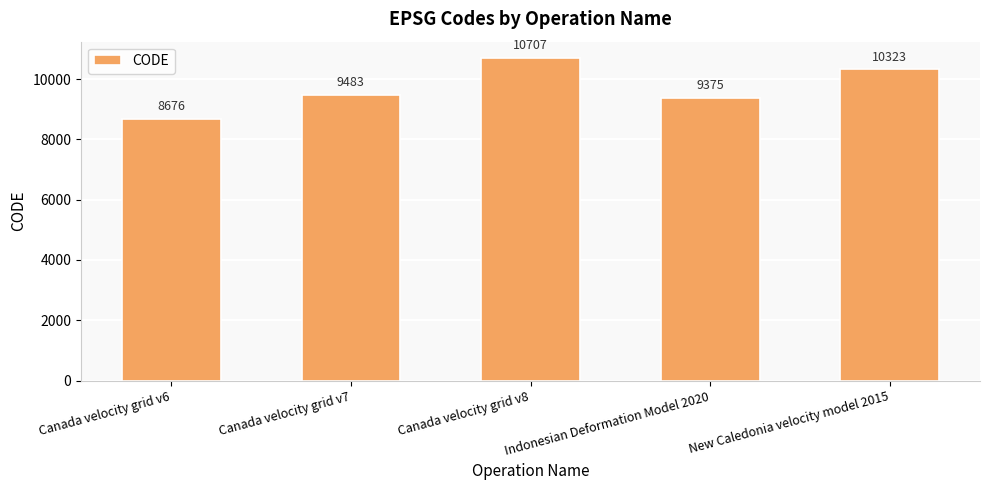

How many values are below 9483?

2